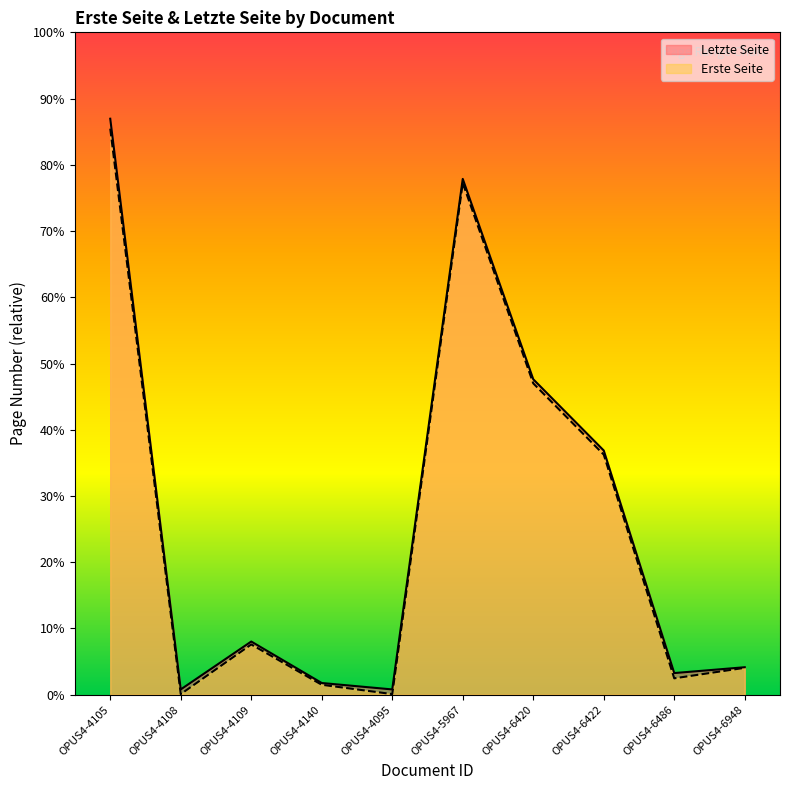

At which category is the sum across all series the highest?

OPUS4-4105